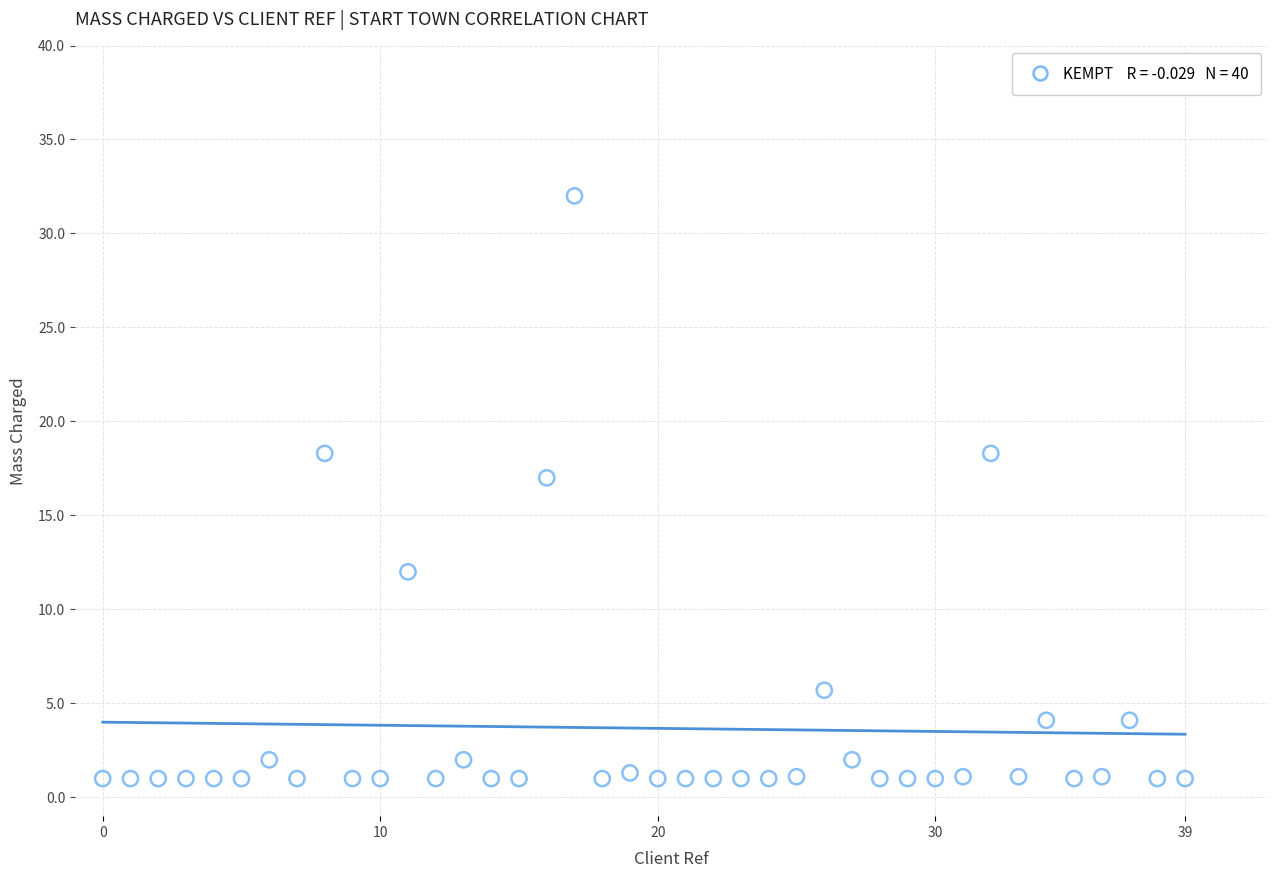

What Y value in the scatter plot is closest to 16?

17.0